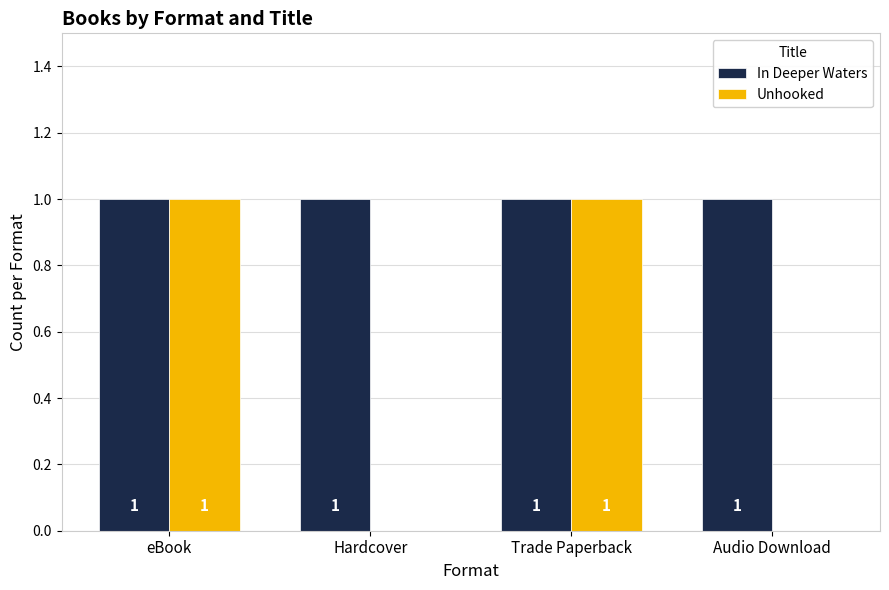

True or false: In Deeper Waters has a value of 0 at Hardcover.

False